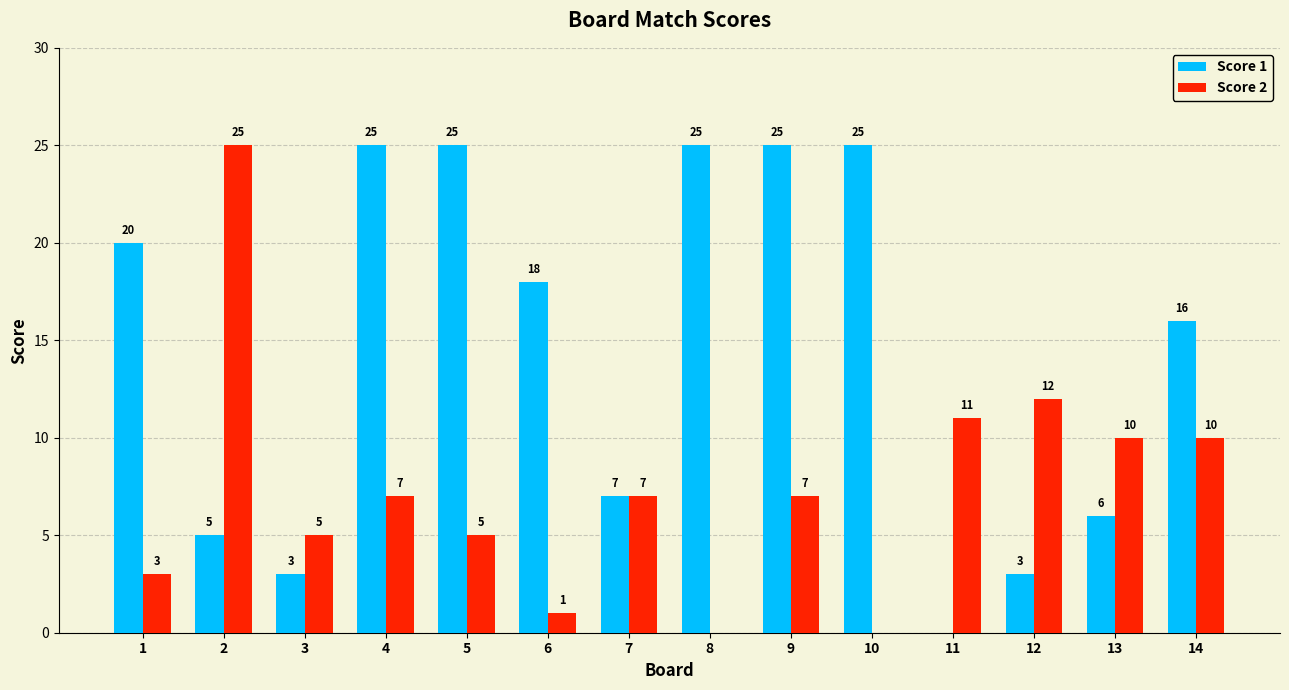

Which category has the highest value in the Score 2 series?

2